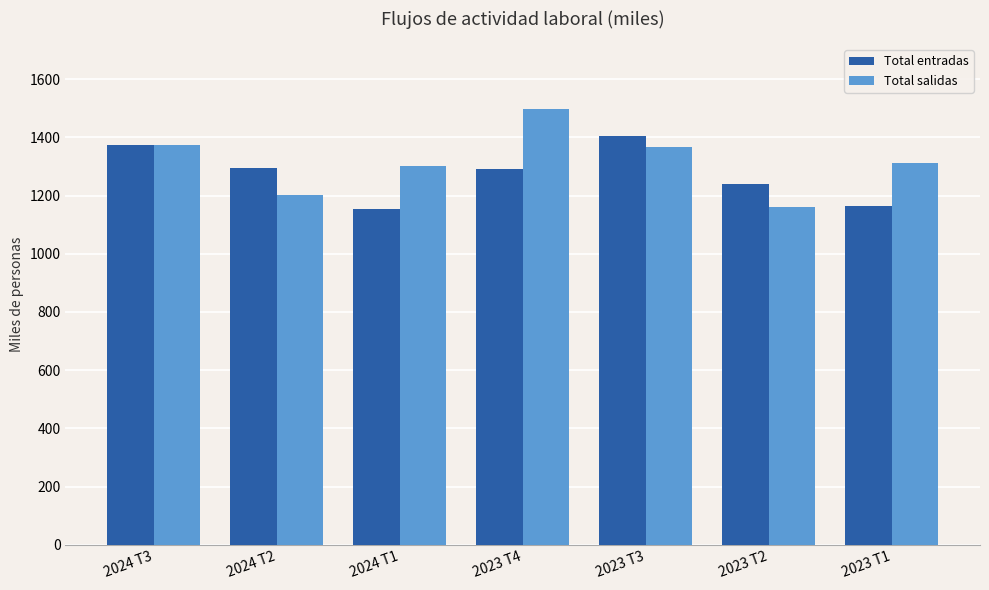

What is the value of the Total entradas bar at the 6th from the left?

1240.3